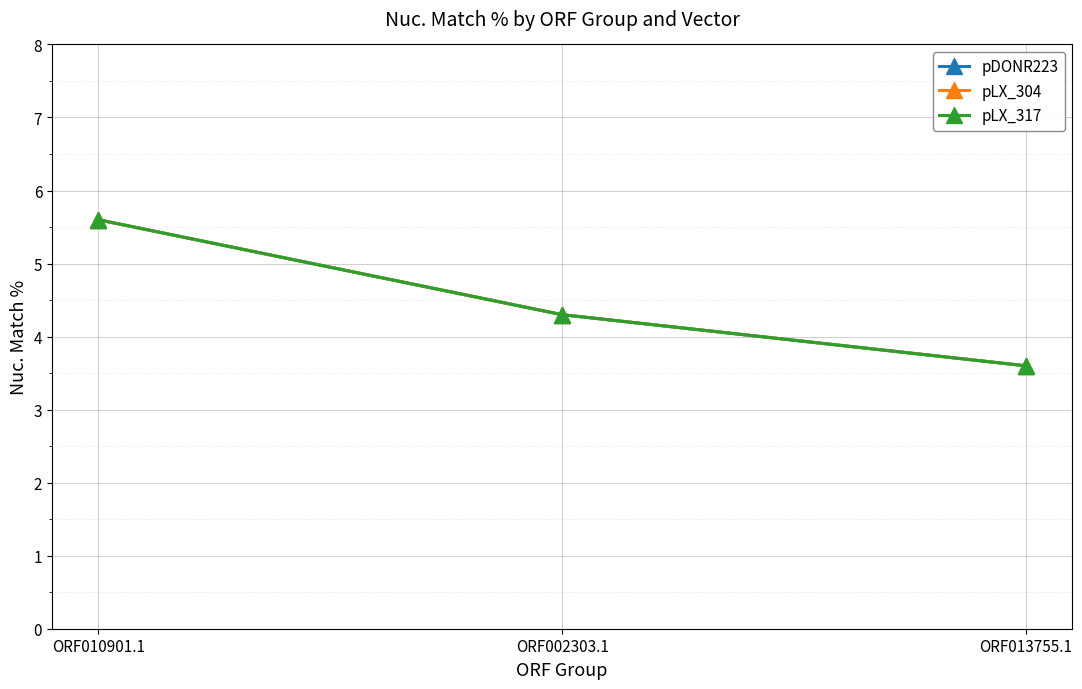

Does the chart have visible grid lines?

Yes